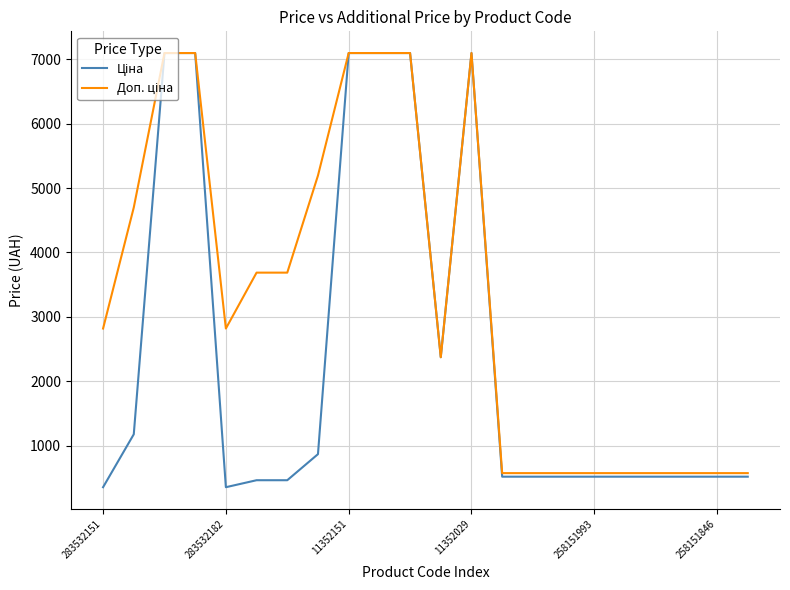

True or false: Доп. ціна and Ціна cross at least once.

False